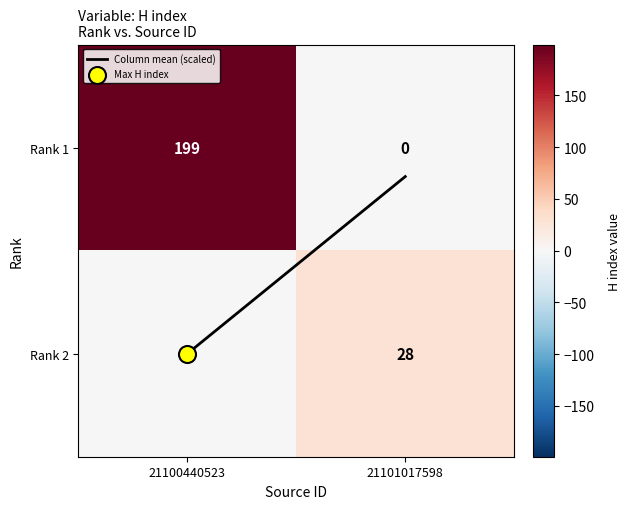

What is the greatest value displayed?

199